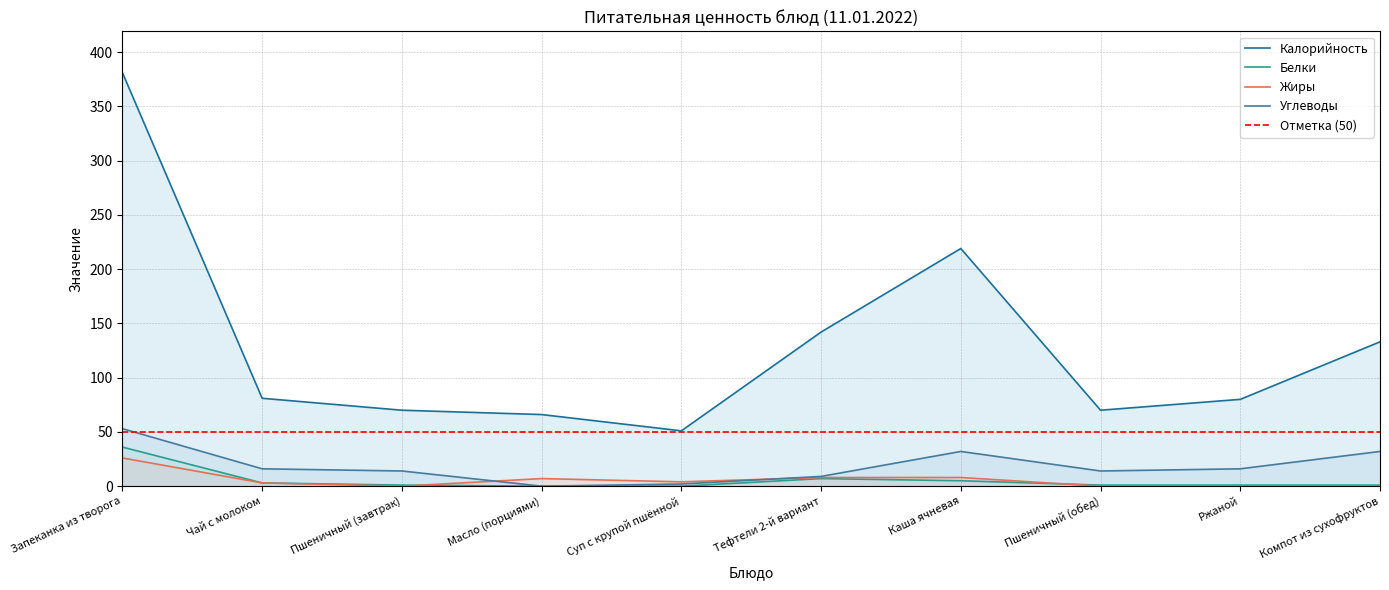

Is the value of Углеводы at Суп с крупой пшённой greater than the value of Калорийность at Пшеничный (завтрак)?

No